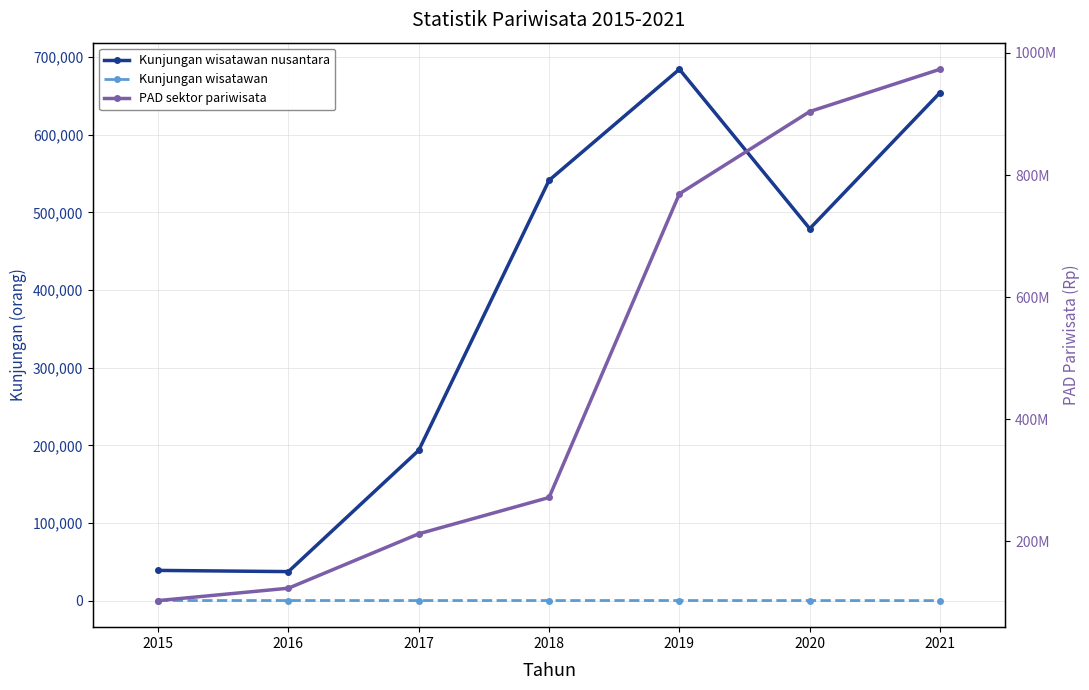

Reading left to right, list all the values displayed in this chart.

Kunjungan wisatawan nusantara: 2015=38930	2016=37374	2017=193574	2018=541367	2019=684441	2020=479100	2021=654399
Kunjungan wisatawan: 2015=128	2016=131	2017=110	2018=120	2019=128	2020=89	2021=41
PAD sektor pariwisata: 2015=103165000	2016=123432000	2017=212525000	2018=271981500	2019=769311000	2020=903944000	2021=973225000